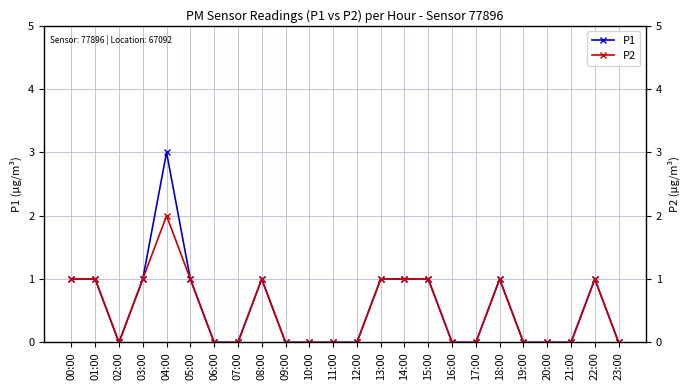

The value of P2 at 13:00 is 1. True or false?

True